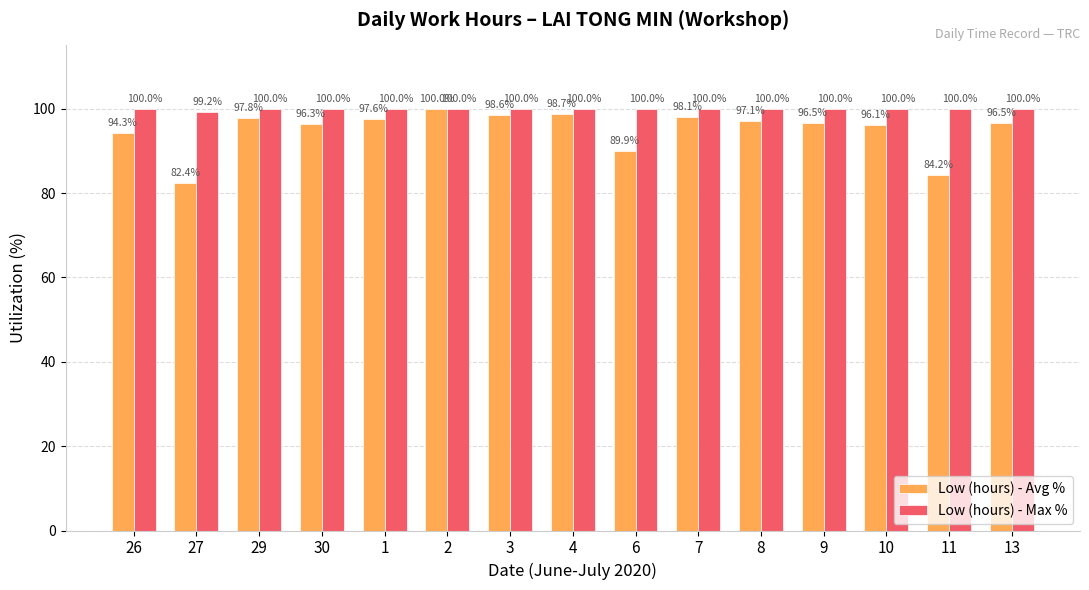

Where is Low (hours) - Max % nearest to the value 99?

27